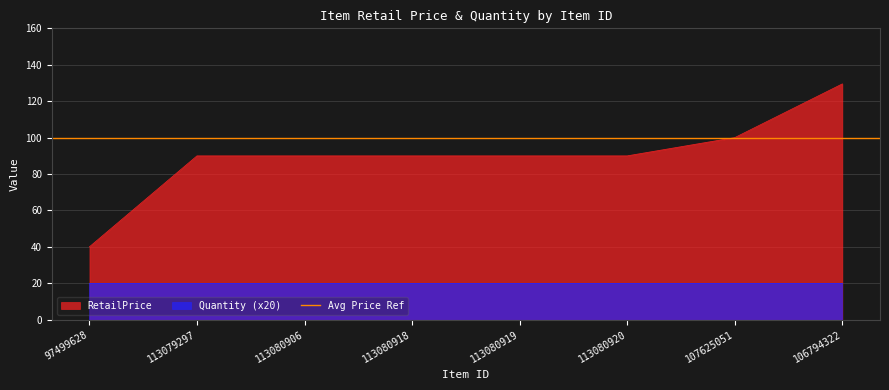

Between 106794322 and 113080918, which is larger?

106794322